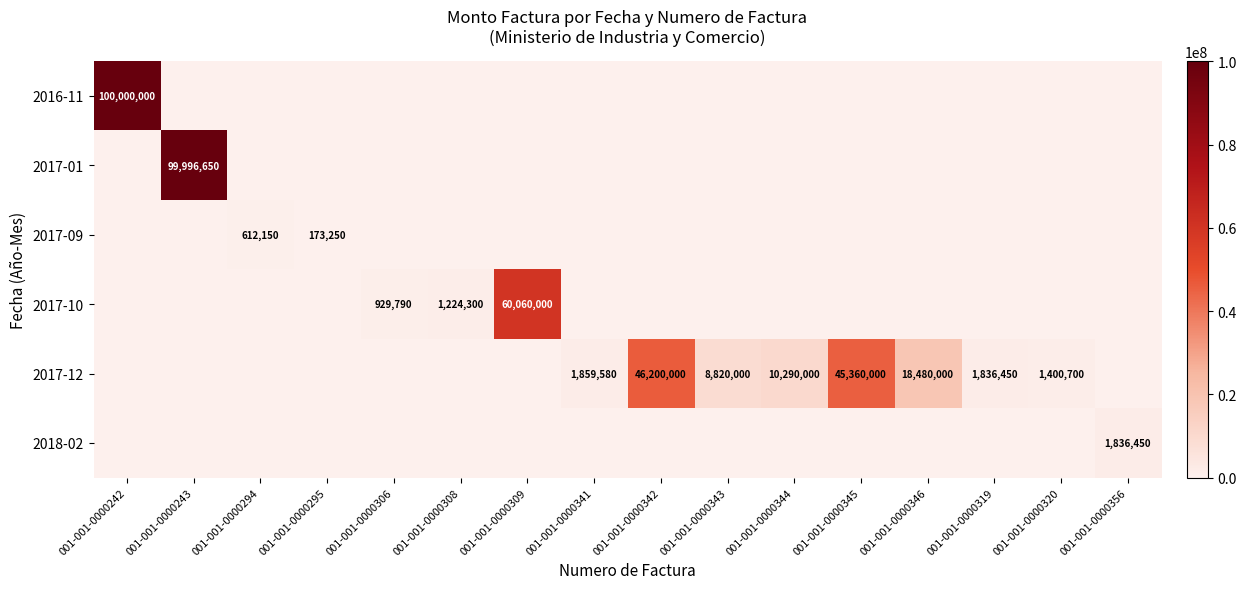

The 2017-10 series shows 60060000 at 001-001-0000309. True or false?

True